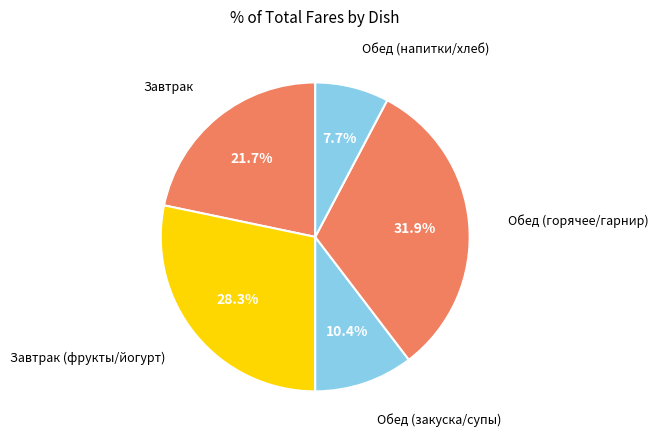

Rank the categories by value from lowest to highest.

Обед (напитки/хлеб), Обед (закуска/супы), Завтрак, Завтрак (фрукты/йогурт), Обед (горячее/гарнир)